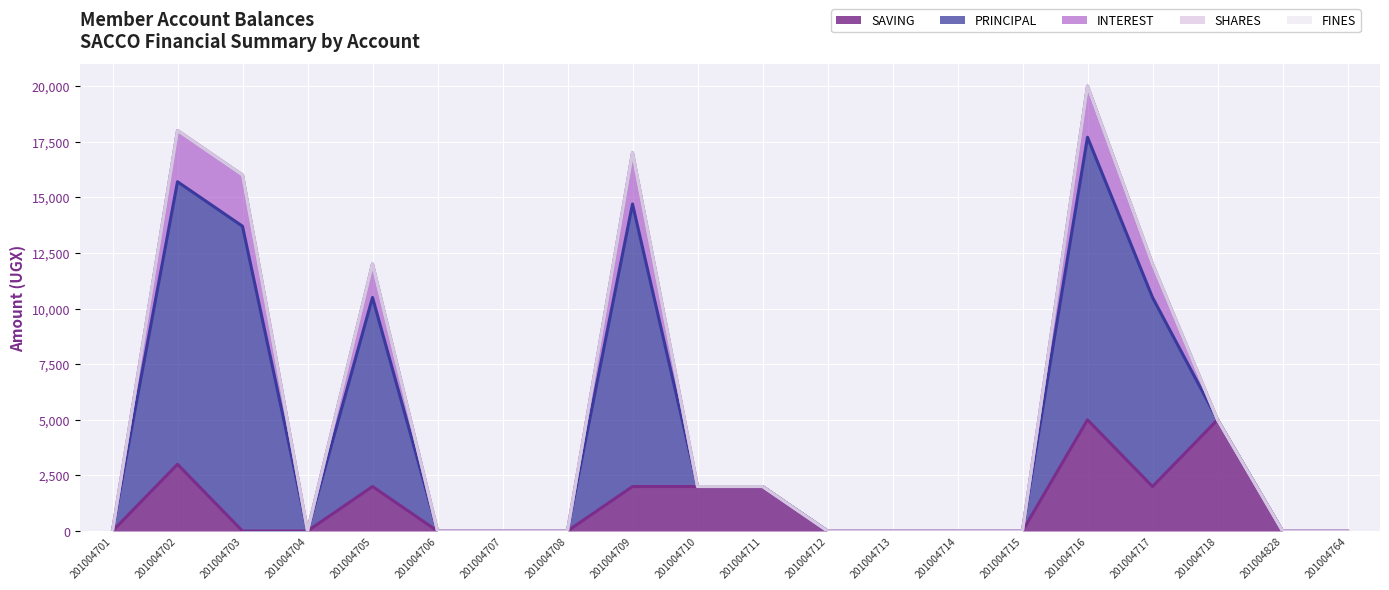

At 201004707, list the series in order from largest to smallest.

SAVING, PRINCIPAL, INTEREST, SHARES, FINES